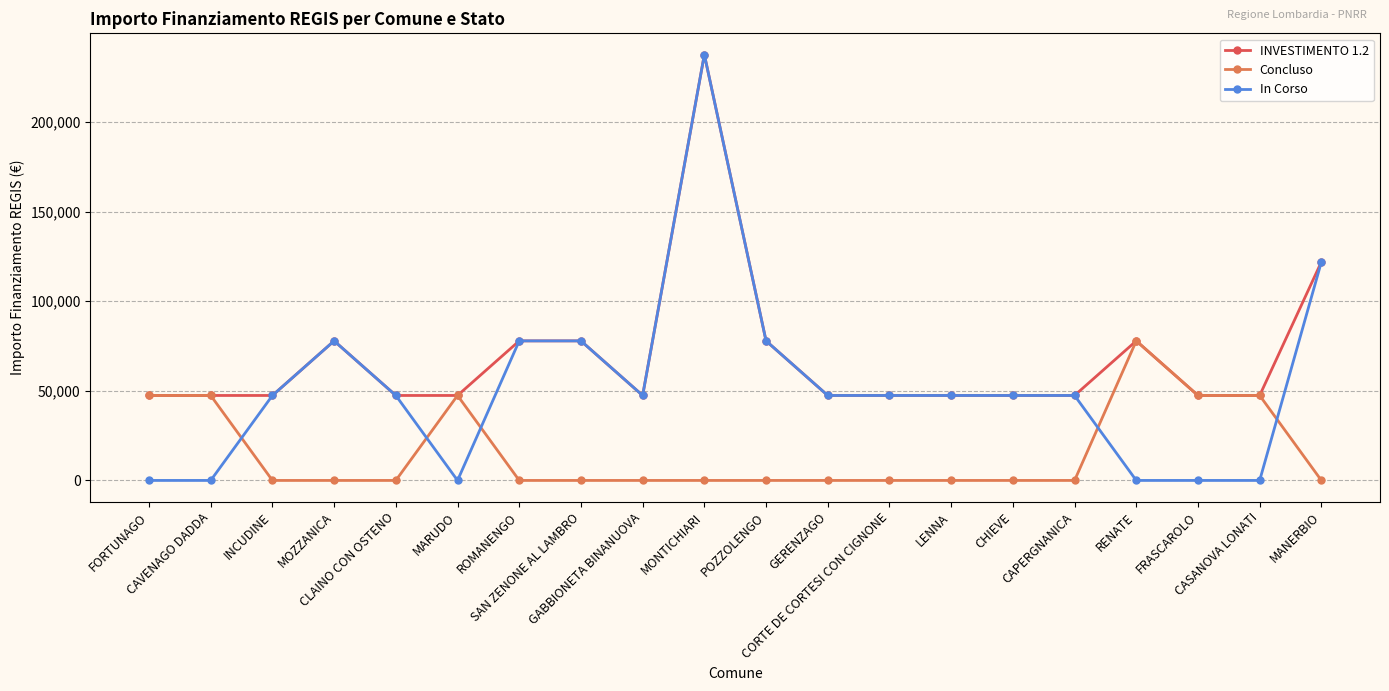

How many times do Concluso and In Corso cross each other?

5